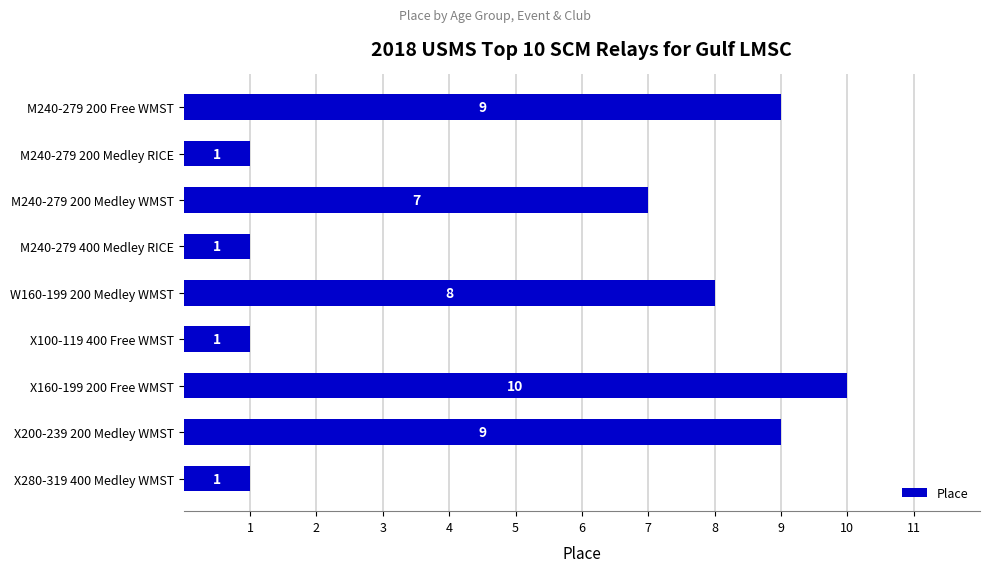

What is the change in value from X200-239 200 Medley WMST to X280-319 400 Medley WMST?

-8